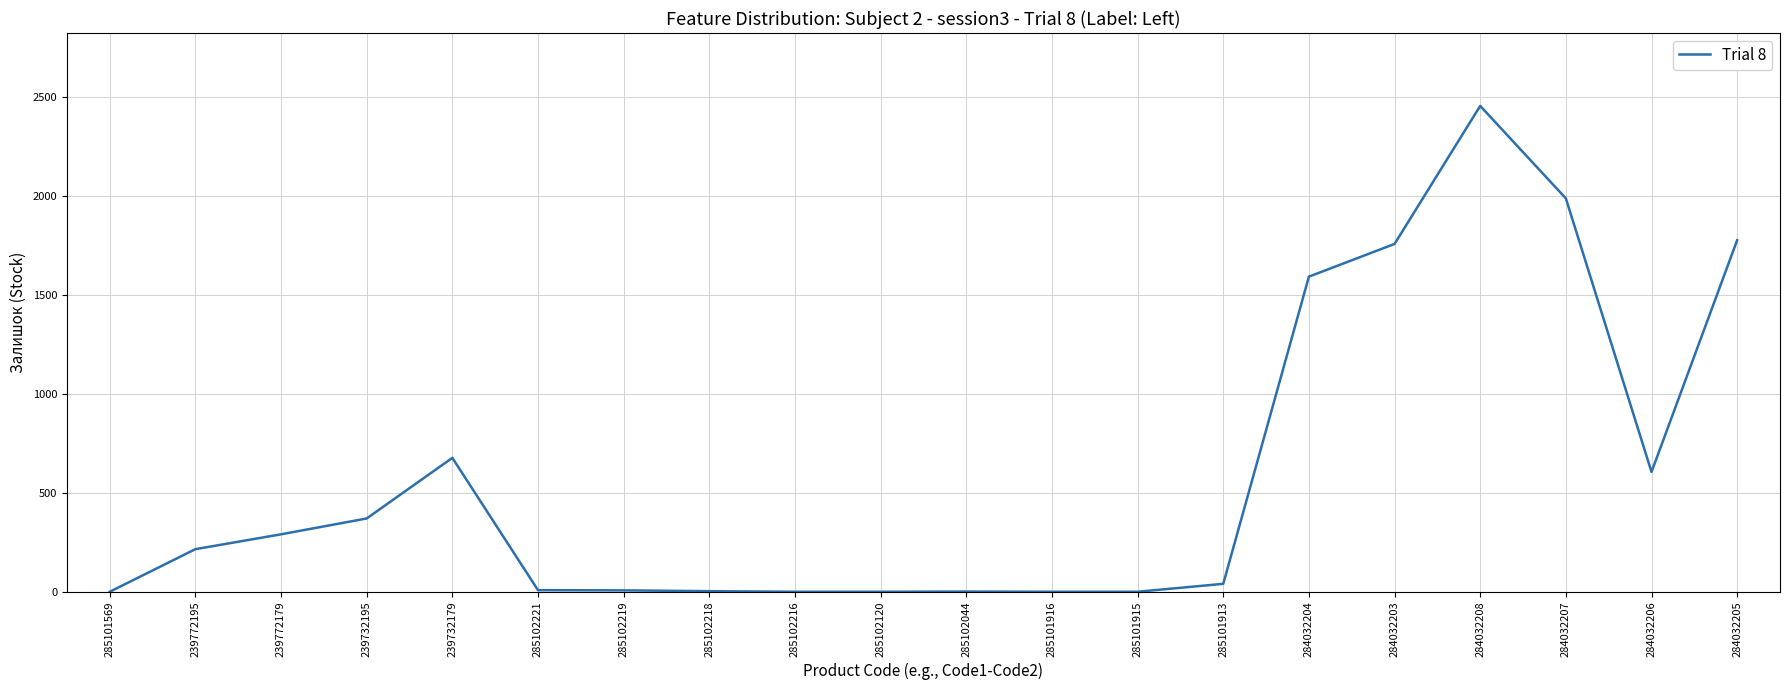

Between 239772195 and 284032204, which is larger?

284032204